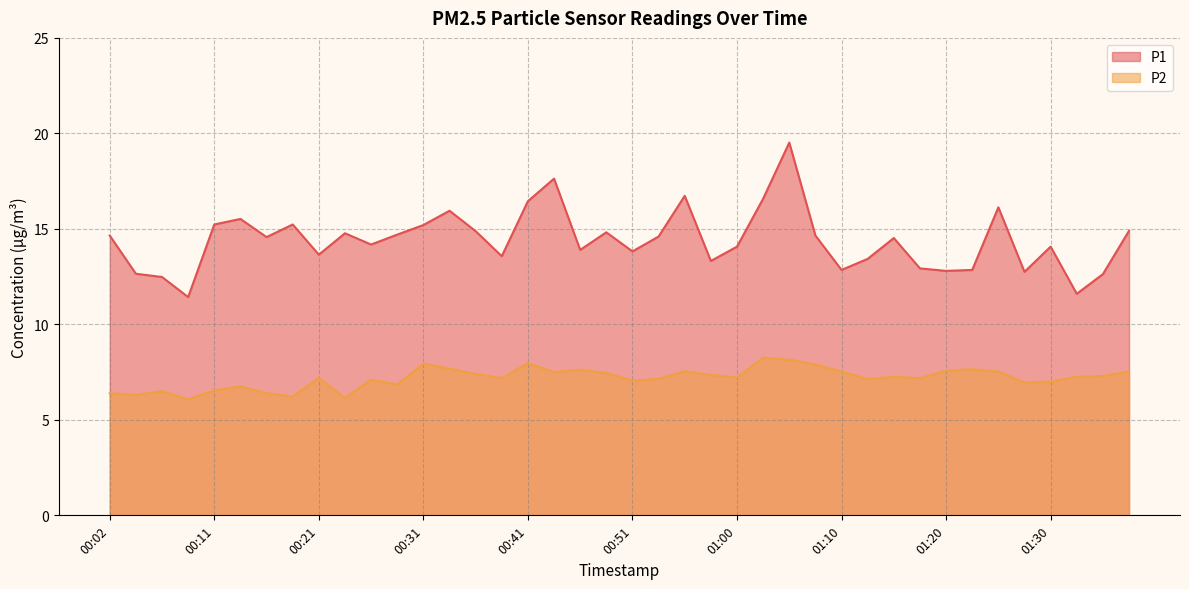

Reading right to left, transcribe all the data shown in this chart.

P1: 14.9	12.6	11.6	14.1	12.8	16.1	12.8	12.8	12.9	14.5	13.4	12.8	14.7	19.5	16.6	14.1	13.3	16.7	14.6	13.8	14.8	13.9	17.6	16.4	13.6	14.9	15.9	15.2	14.7	14.2	14.8	13.7	15.2	14.6	15.5	15.2	11.4	12.5	12.7	14.7
P2: 7.5	7.3	7.2	7.0	7.0	7.5	7.7	7.6	7.2	7.2	7.1	7.5	7.9	8.2	8.2	7.2	7.3	7.5	7.2	7.0	7.5	7.6	7.5	8.0	7.2	7.4	7.7	8.0	6.8	7.1	6.2	7.2	6.2	6.4	6.8	6.5	6.1	6.5	6.3	6.4